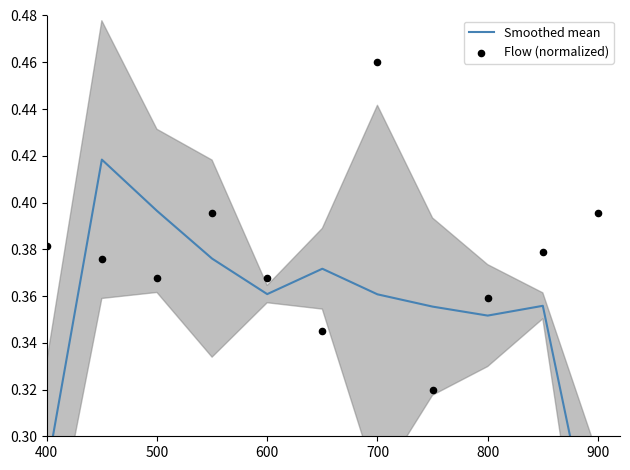

What are all the series names shown in the legend?

Smoothed mean, Flow (normalized)